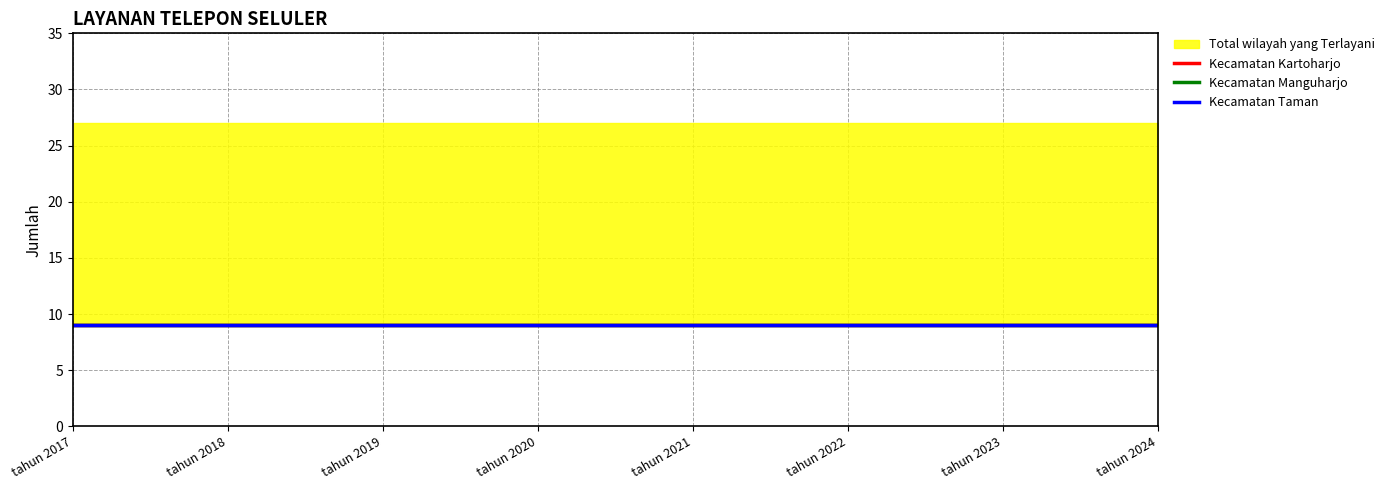

Which series has the widest spread of values?

Kecamatan Kartoharjo